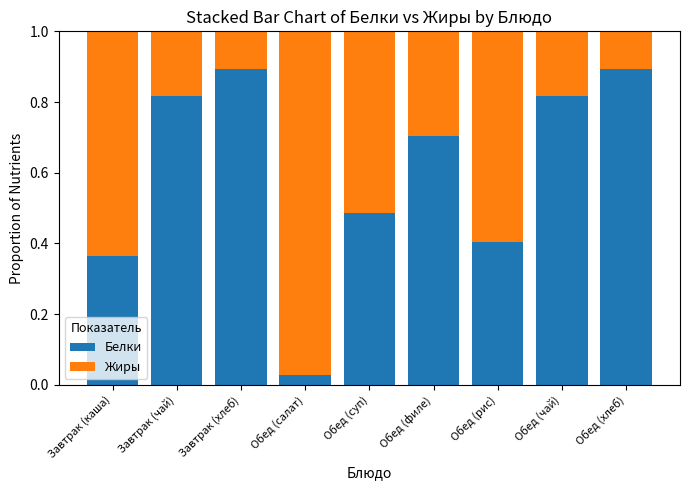

Where is Белки nearest to the value 0?

Обед (салат)